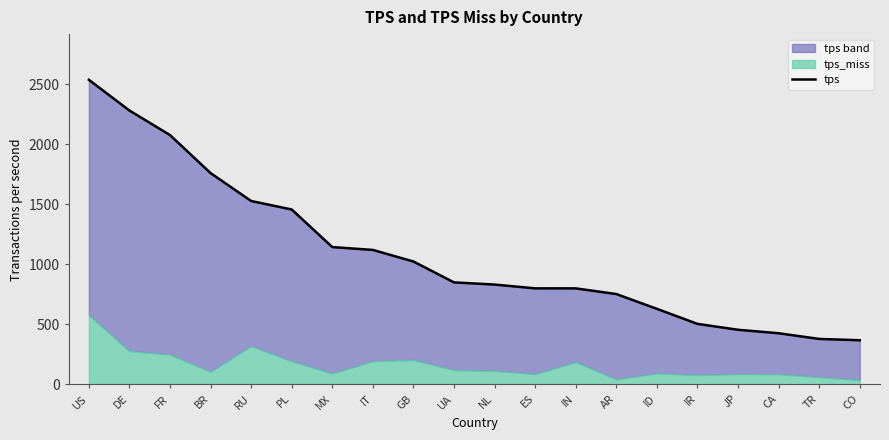

How many categories are shown in the chart?

20